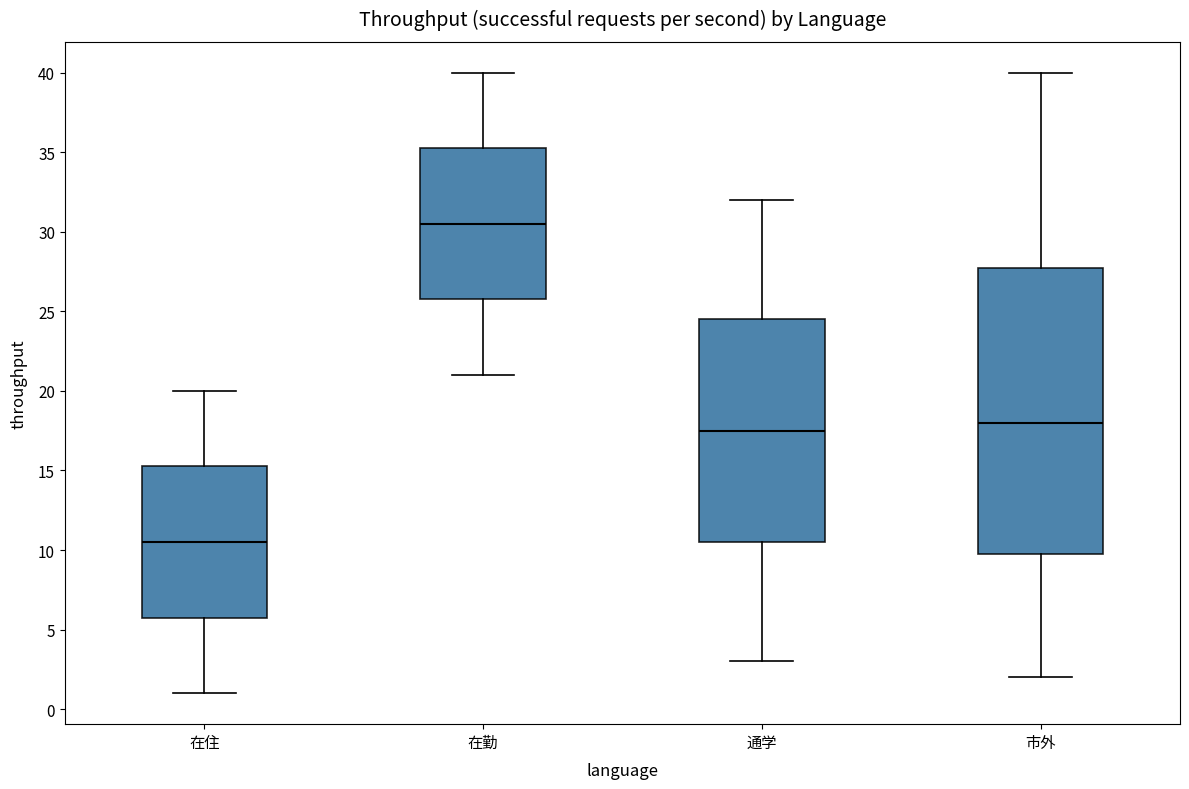

Reading left to right, read every box against the y-axis: the position of its median line, the range the box covers, and the ends of its whiskers. The values are not printed on the chart, so give them approximately, as read against the axis.

在住: median 10.5, box 6.0 to 15.5, whiskers 1.0 to 20.0
在勤: median 30.5, box 26.0 to 35.5, whiskers 21.0 to 40.0
通学: median 17.5, box 10.5 to 24.5, whiskers 3.0 to 32.0
市外: median 18.0, box 10.0 to 28.0, whiskers 2.0 to 40.0